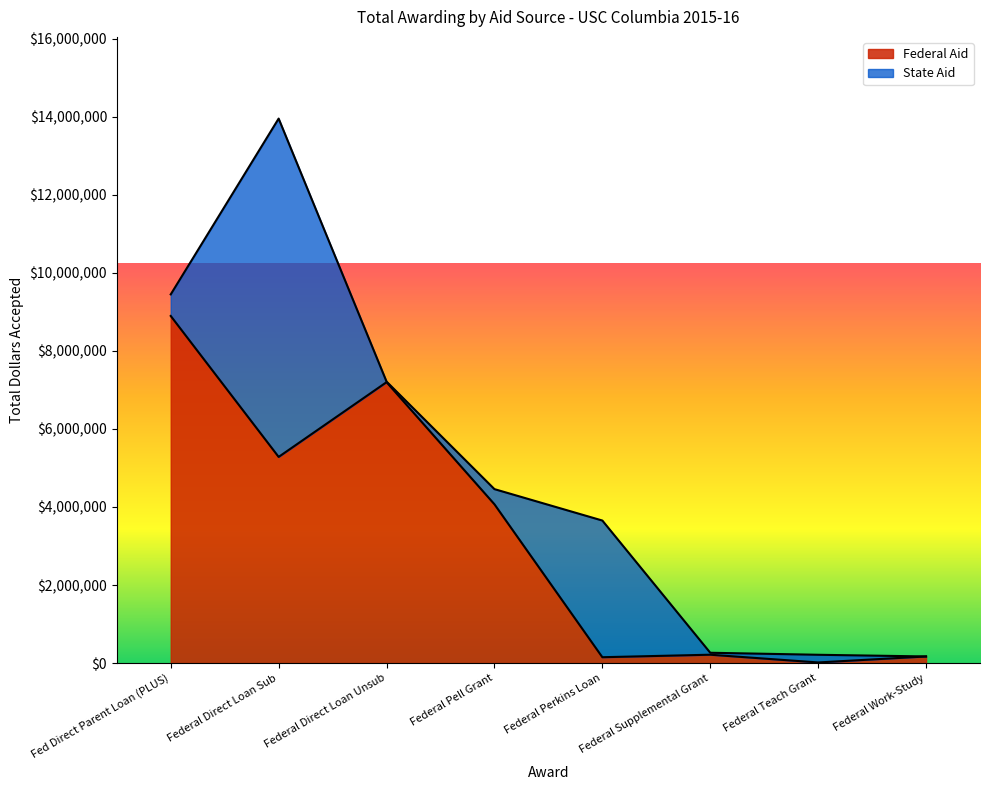

Reading right to left, transcribe all the data shown in this chart.

Federal Aid: Federal Work-Study=171225	Federal Teach Grant=17638	Federal Supplemental Grant=216031	Federal Perkins Loan=151722	Federal Pell Grant=4069620	Federal Direct Loan Unsub=7197462	Federal Direct Loan Sub=5282968	Fed Direct Parent Loan (PLUS)=8893858
State Aid: Federal Work-Study=0	Federal Teach Grant=196650	Federal Supplemental Grant=50000	Federal Perkins Loan=3501455	Federal Pell Grant=388215	Federal Direct Loan Unsub=15750	Federal Direct Loan Sub=8667657	Fed Direct Parent Loan (PLUS)=553000
Total Dollars Accepted: Federal Work-Study=171225	Federal Teach Grant=17638	Federal Supplemental Grant=216031	Federal Perkins Loan=151722	Federal Pell Grant=4069620	Federal Direct Loan Unsub=7197462	Federal Direct Loan Sub=5282968	Fed Direct Parent Loan (PLUS)=8893858